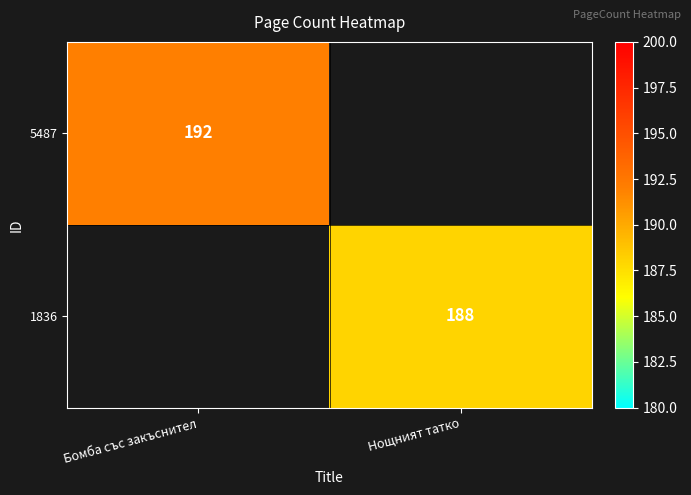

True or false: 5487 has a value of 302.4 at Бомба със закъснител.

False